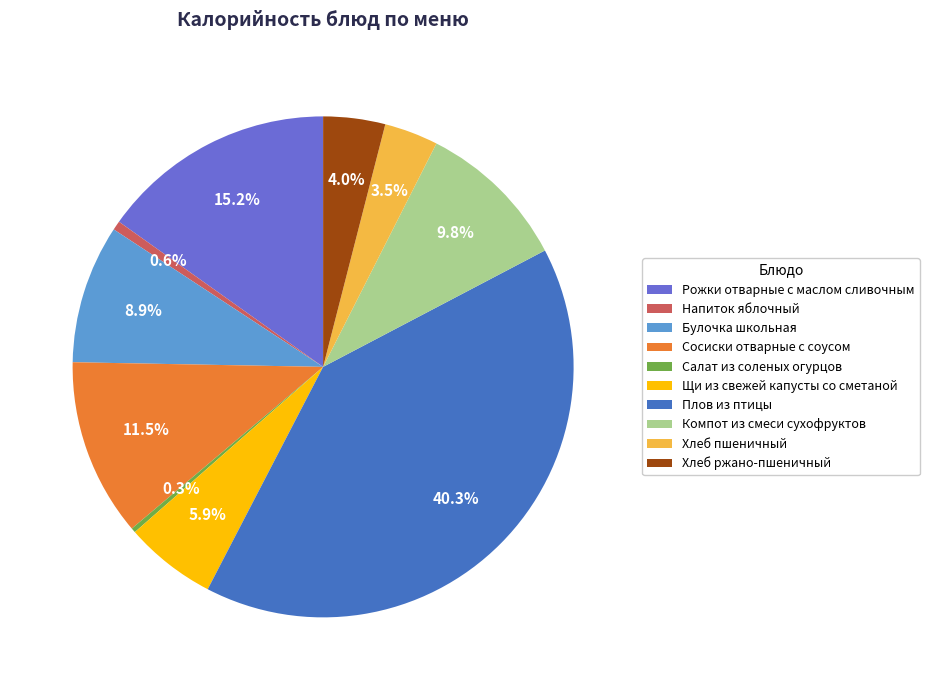

Count the number of slices in the pie.

10